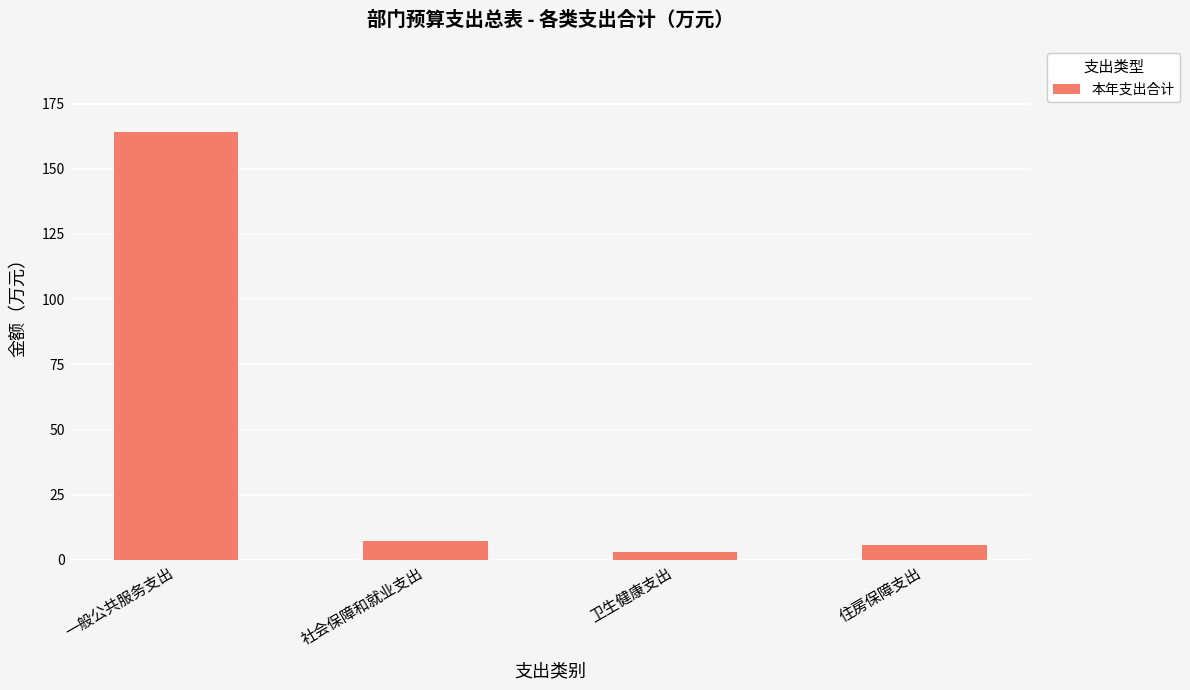

List the labels in order of value, smallest first.

卫生健康支出, 住房保障支出, 社会保障和就业支出, 一般公共服务支出